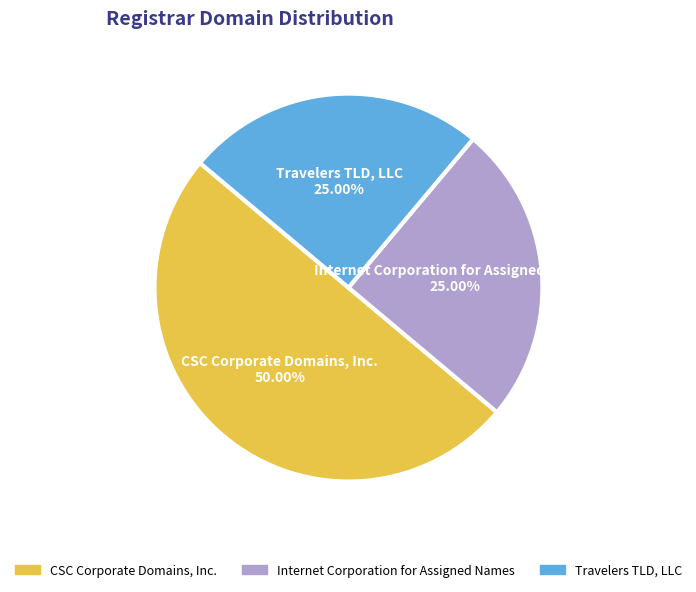

What is the total percentage of Travelers TLD, LLC and Internet Corporation for Assigned Names?

50.0%